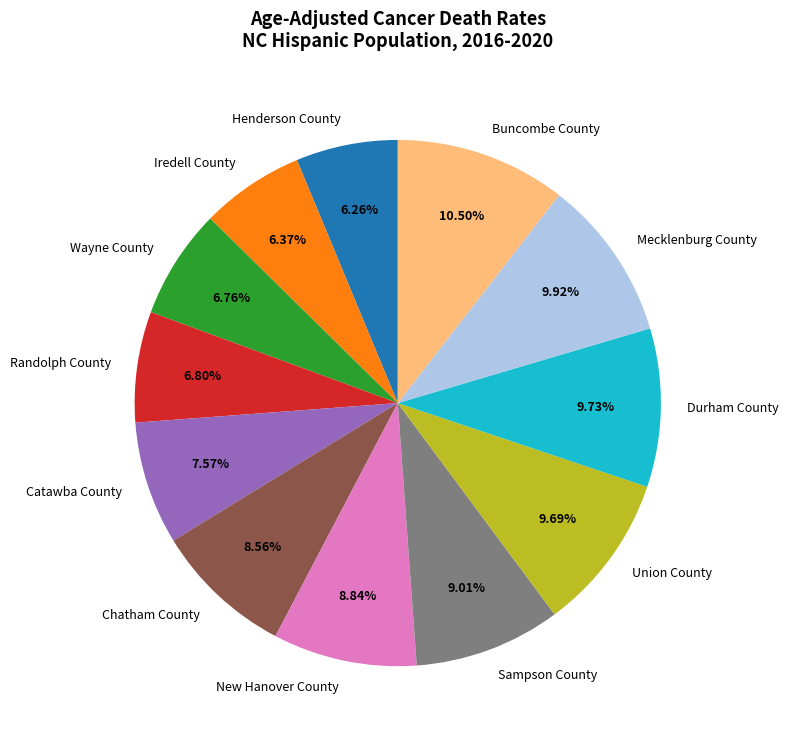

To the nearest percent, what is the combined percentage of Mecklenburg County and Randolph County?

17%